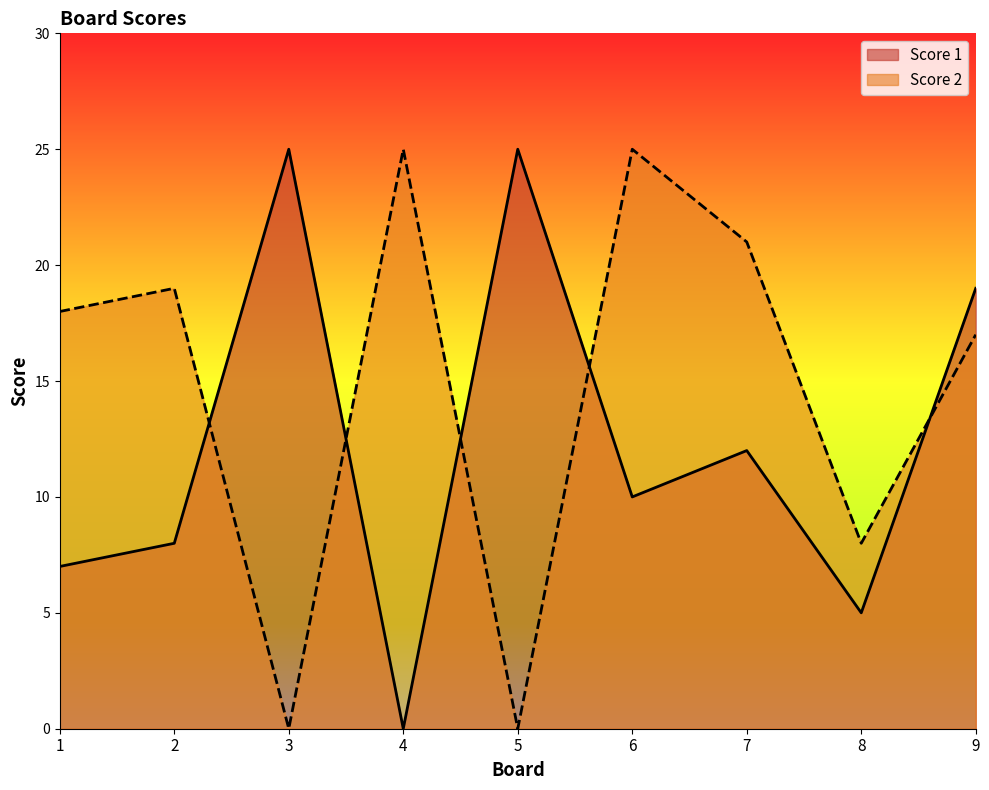

Which category has the lowest value in the Score 2 series?

3